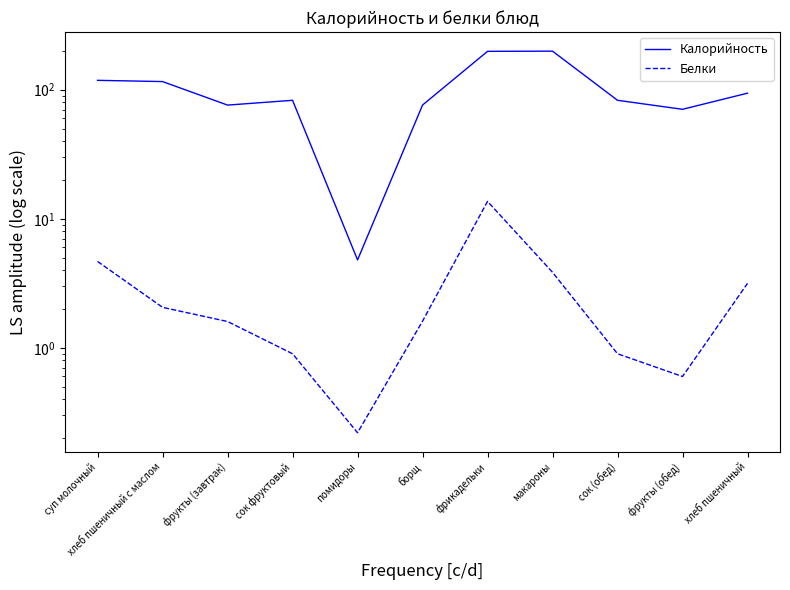

List the series in order of their peak value, lowest first.

Белки, Калорийность